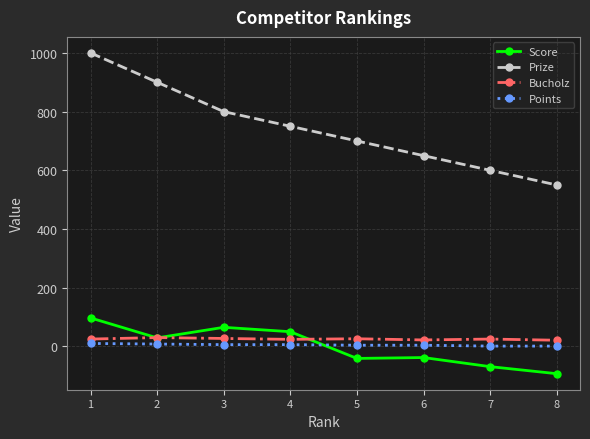

True or false: Bucholz and Points cross at least once.

False